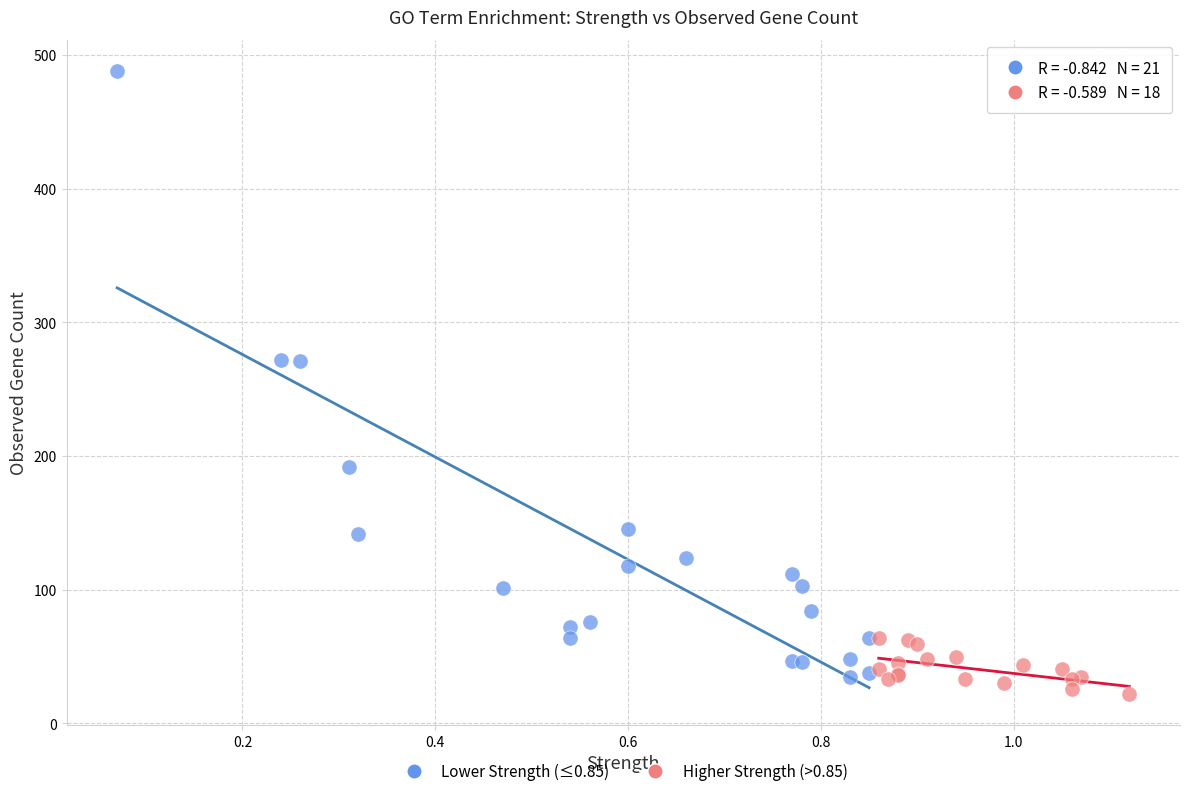

Which series contains the highest Y value?

Lower Strength (≤0.85)